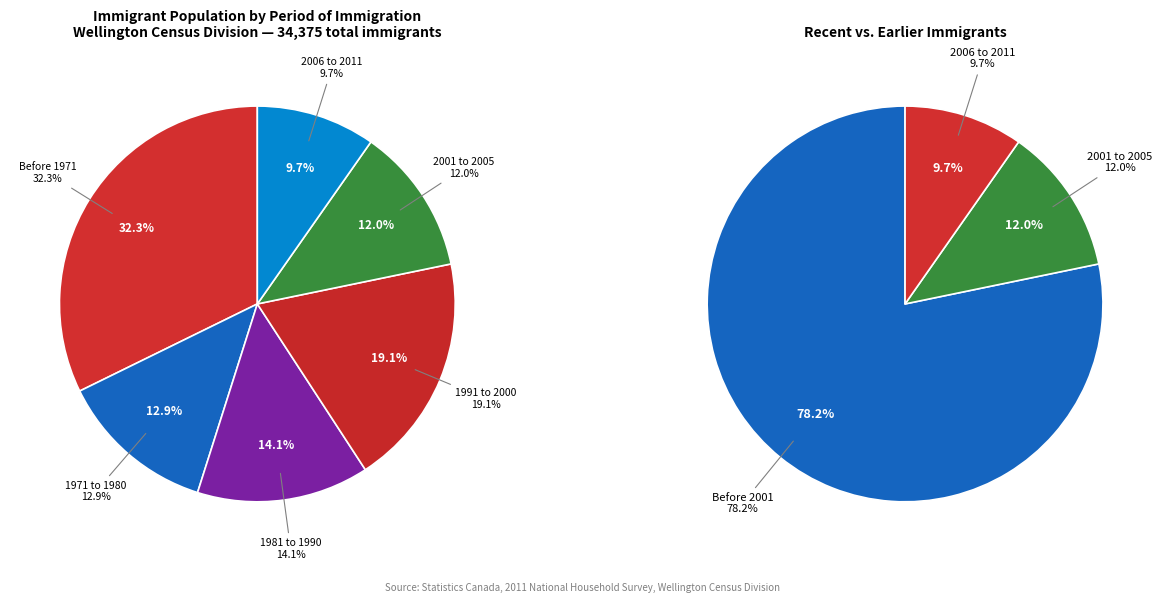

Which has a higher value, 1971 to 1980 or 1991 to 2000?

1991 to 2000